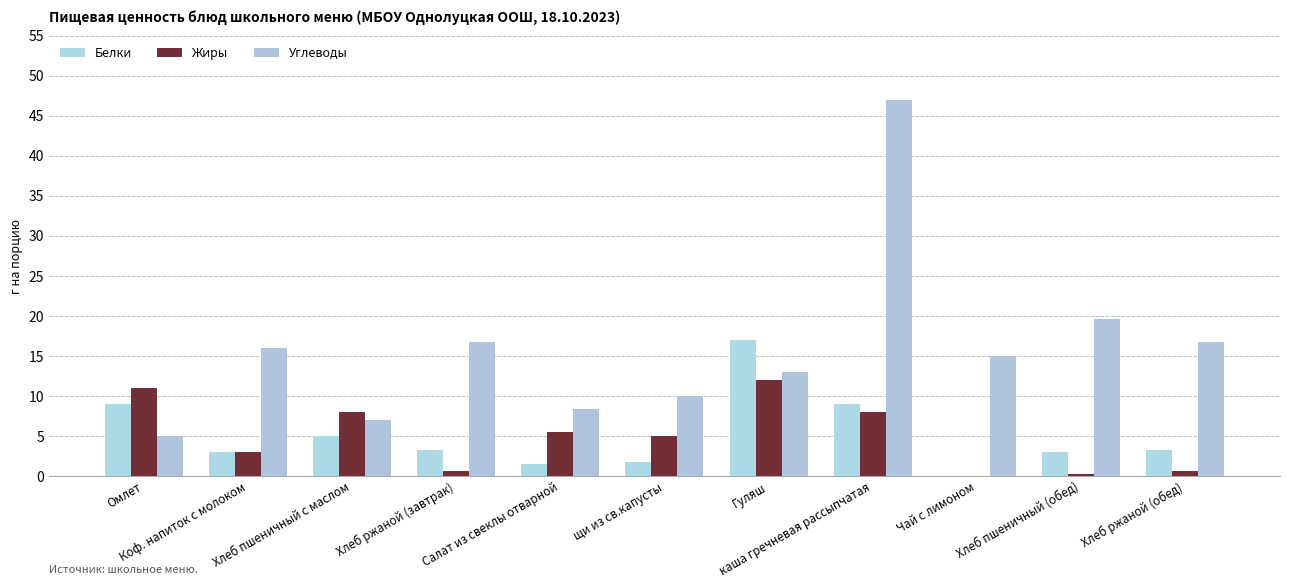

Are the bars horizontal?

No